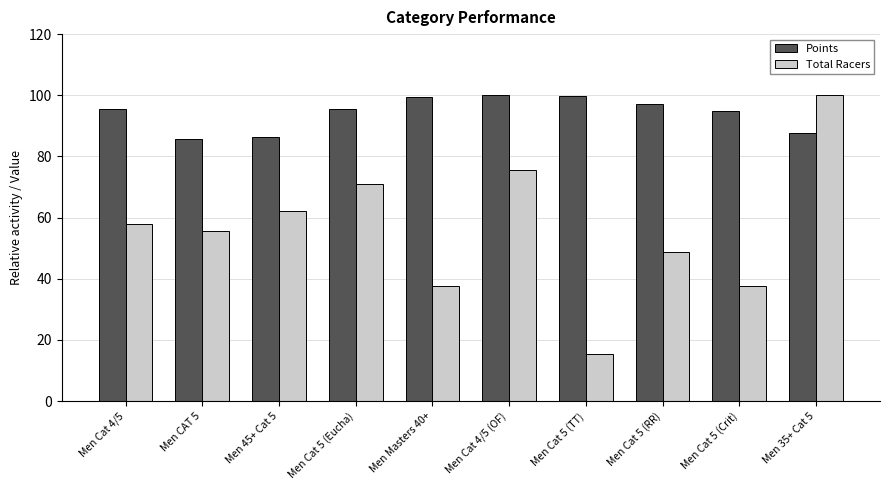

What is the difference between the maximum and minimum values in the Total Racers series?

84.4